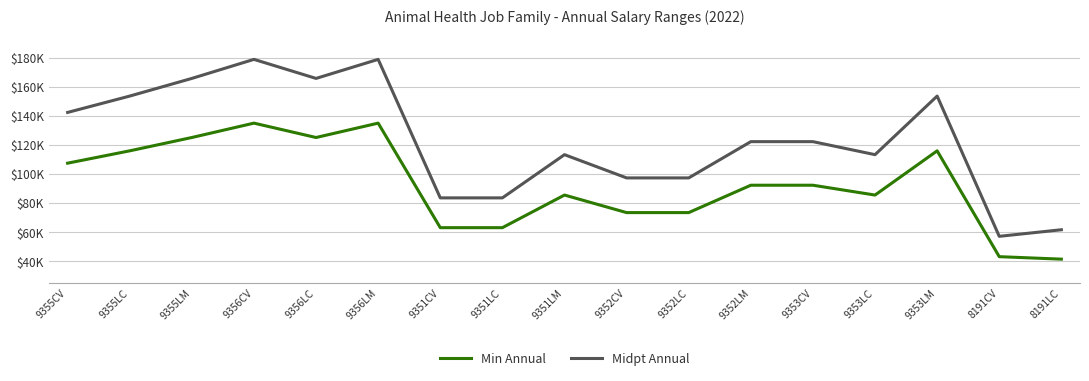

What is the lowest value of the Min Annual series?

41475.2